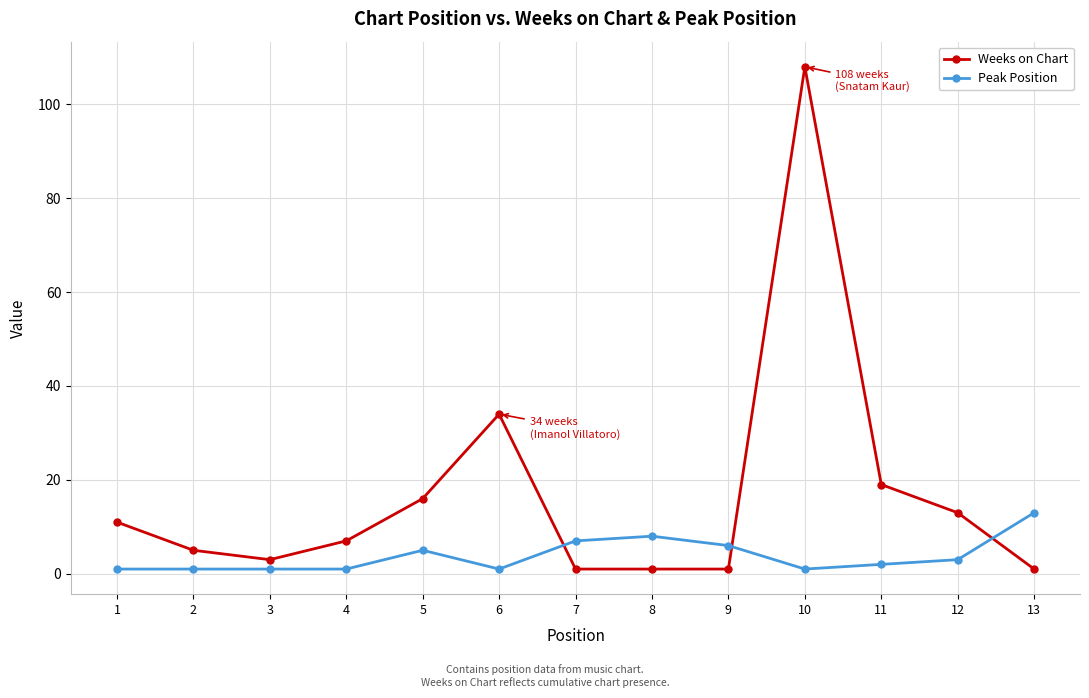

At how many categories does at least one series exceed 76?

1